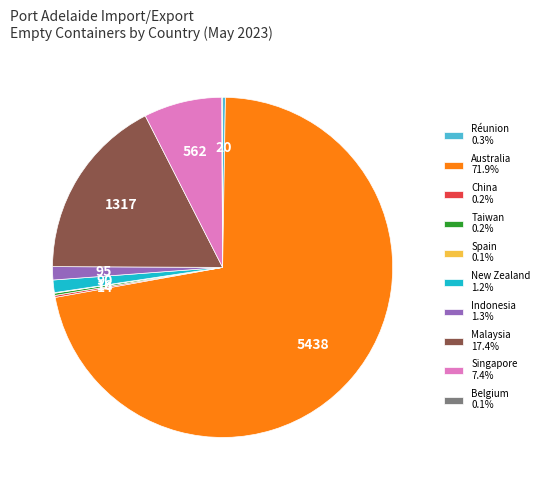

Which category has the biggest portion of the pie?

Australia